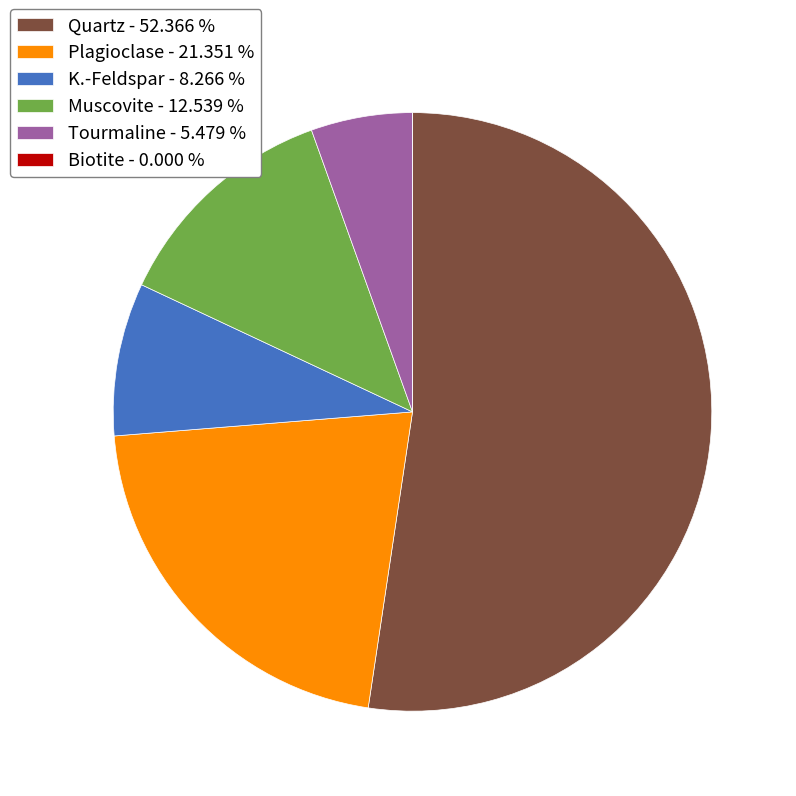

Is Quartz - 52.366 % the majority of the pie?

Yes